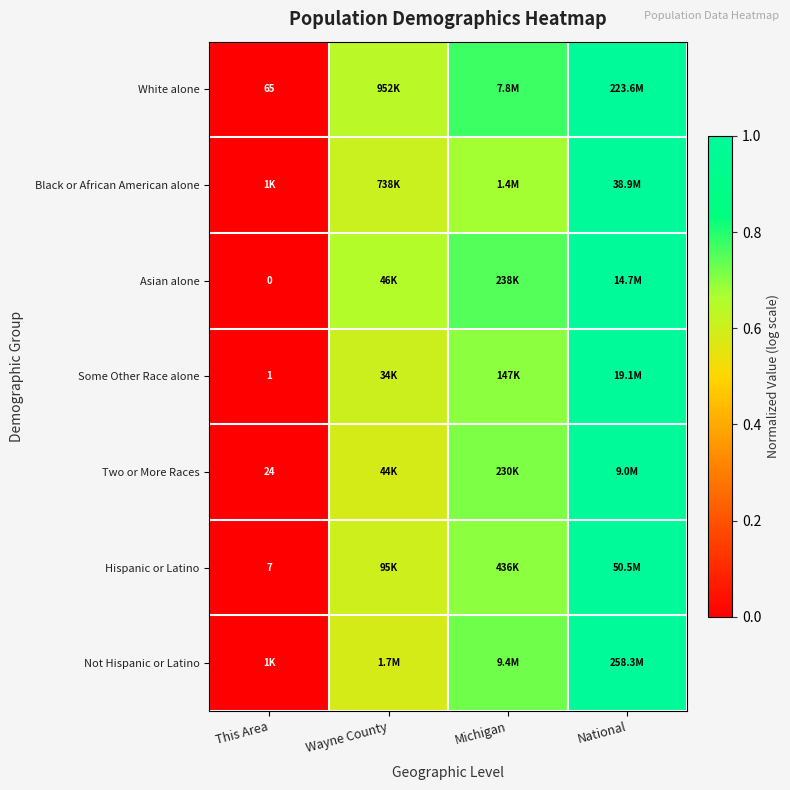

At how many categories does at least one series exceed 0?

3